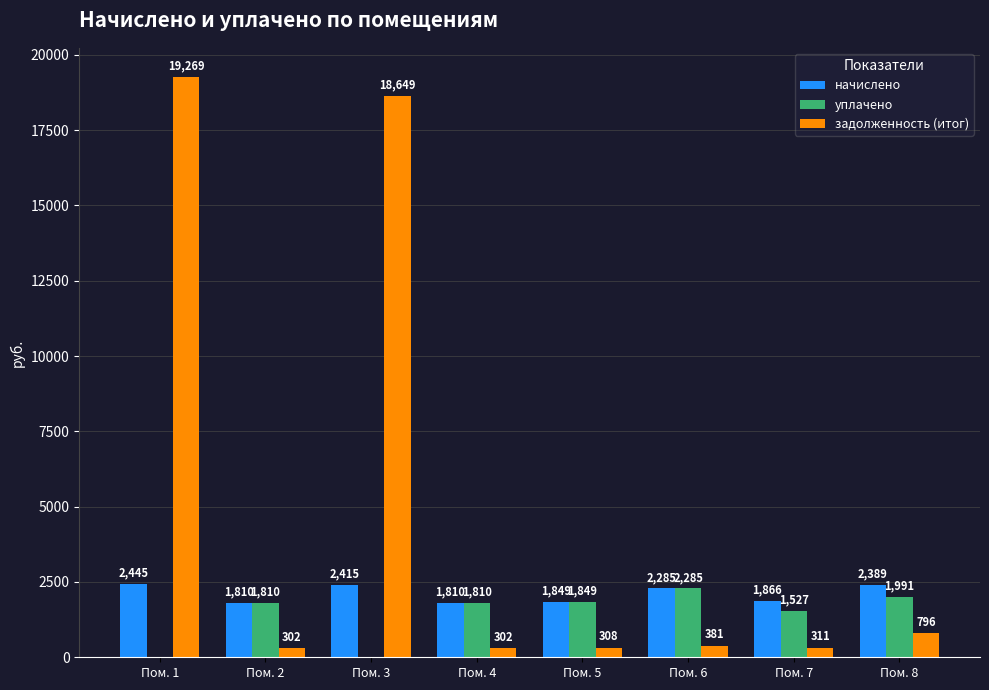

Which series changed the most between Пом. 6 and Пом. 8?

задолженность (итог)